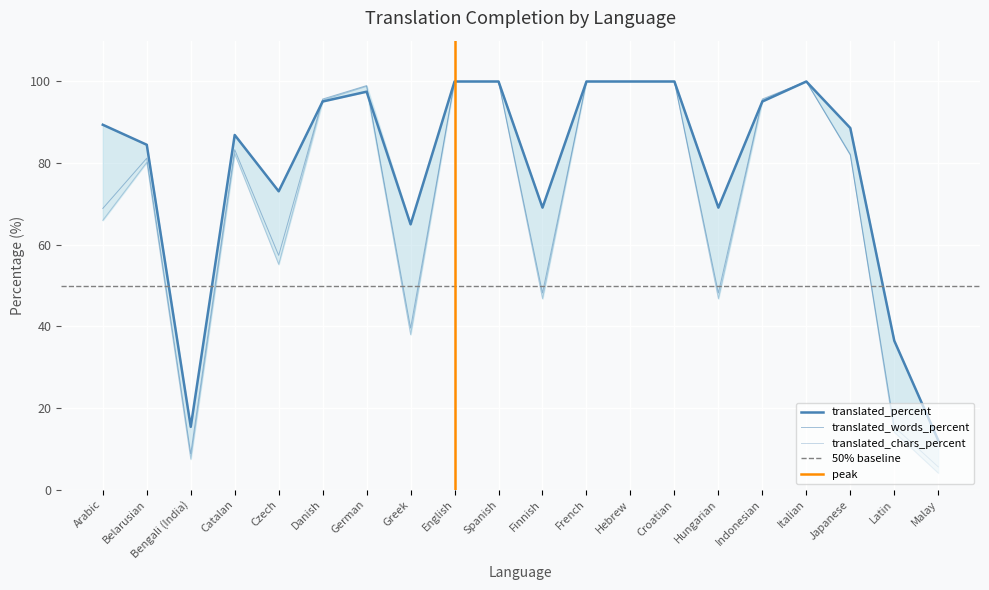

Where do translated_percent and translated_chars_percent first cross each other?

Czech and Danish